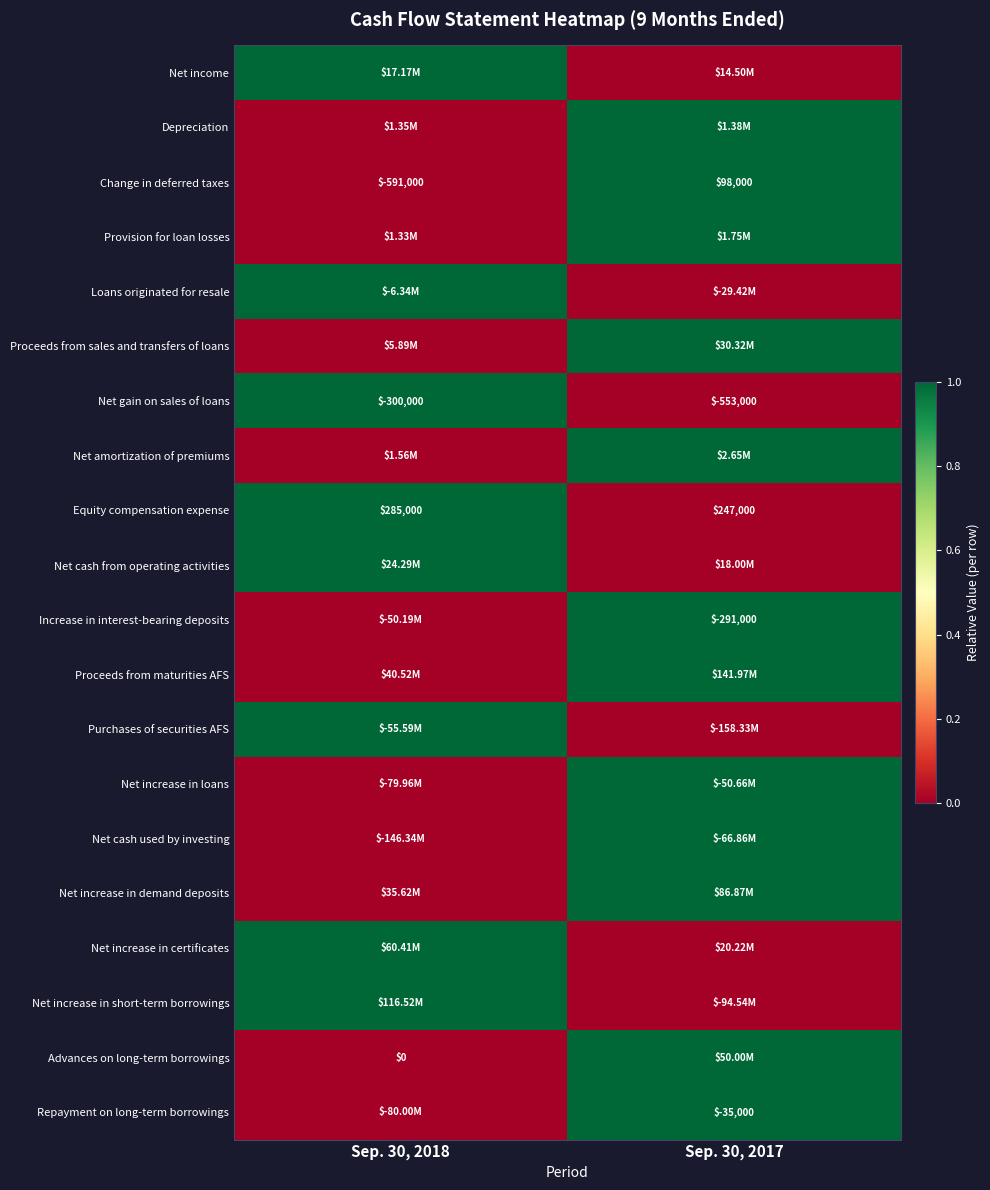

List the series in order of their peak value, lowest first.

Net income, Depreciation, Change in deferred taxes, Provision for loan losses, Loans originated for resale, Proceeds from sales and transfers of loans, Net gain on sales of loans, Net amortization of premiums, Equity compensation expense, Net cash from operating activities, Increase in interest-bearing deposits, Proceeds from maturities AFS, Purchases of securities AFS, Net increase in loans, Net cash used by investing, Net increase in demand deposits, Net increase in certificates, Net increase in short-term borrowings, Advances on long-term borrowings, Repayment on long-term borrowings